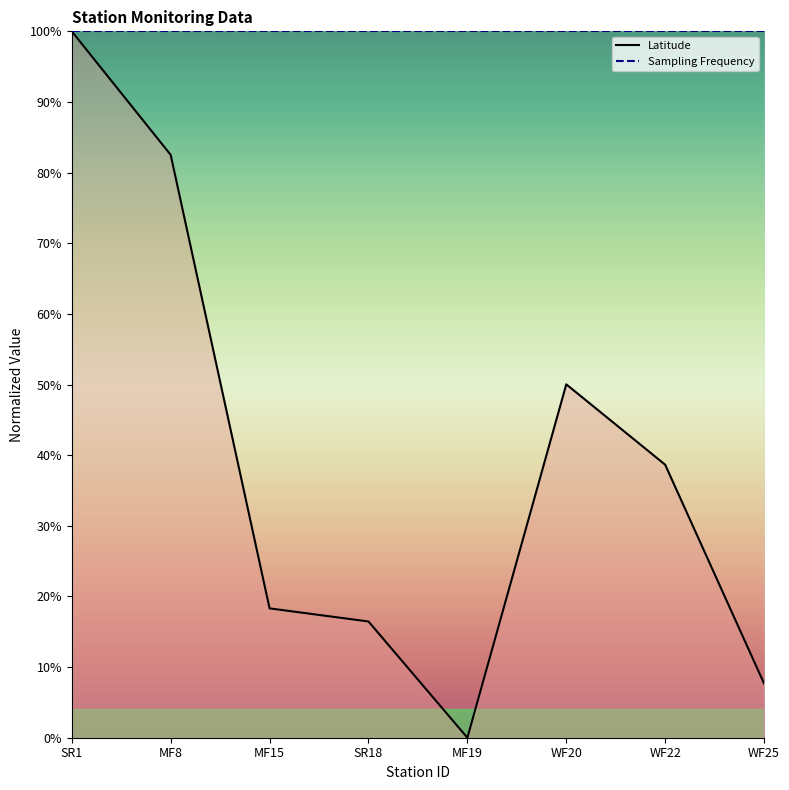

Which has a higher value, WF25 or WF20?

WF20